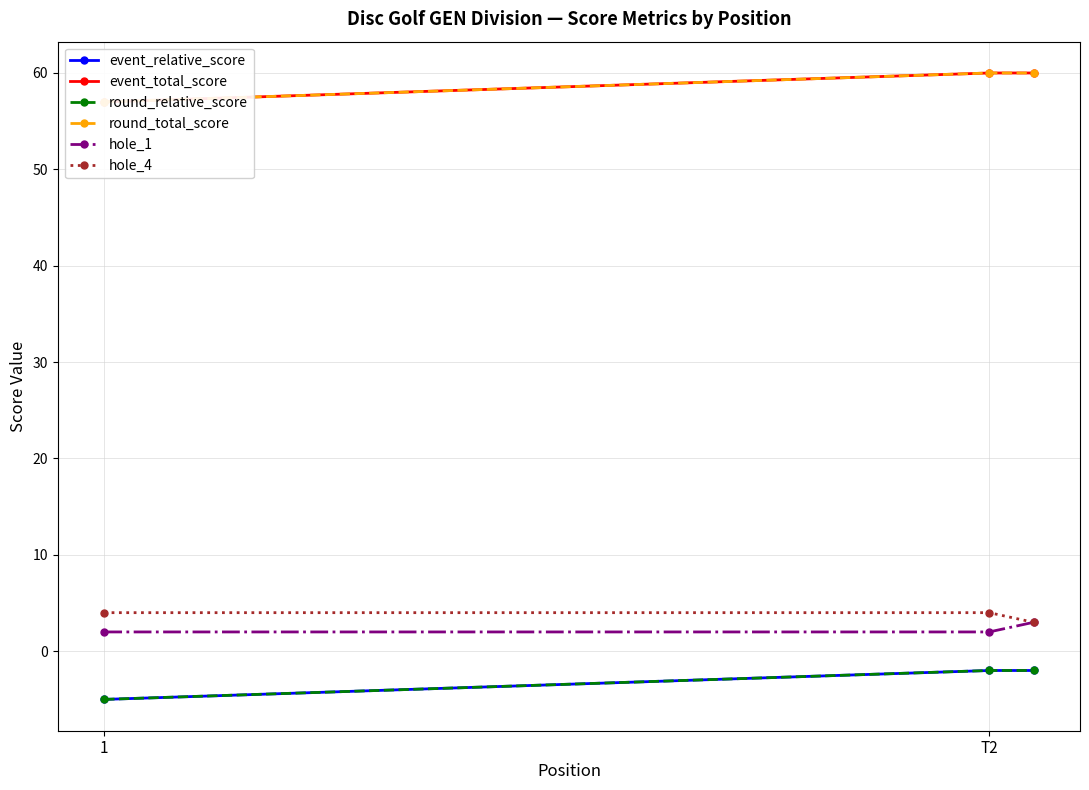

The hole_4 series shows 2 at T2. True or false?

False